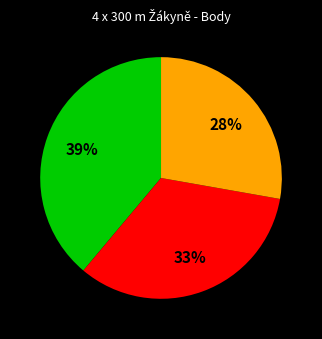

Is there any slice that represents more than half of the pie?

No